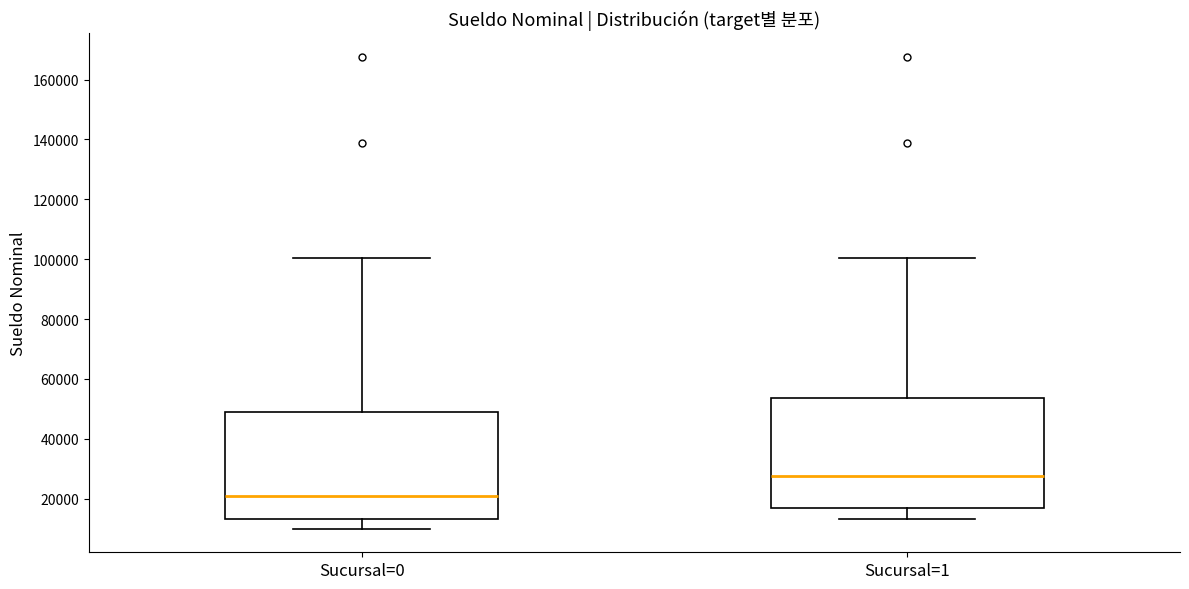

Reading left to right, read every box against the y-axis: the position of its median line, the range the box covers, and the ends of its whiskers. The values are not printed on the chart, so give them approximately, as read against the axis.

Sucursal=0: median 20000, box 14000 to 48000, whiskers 10000 to 100000
Sucursal=1: median 28000, box 18000 to 54000, whiskers 14000 to 100000